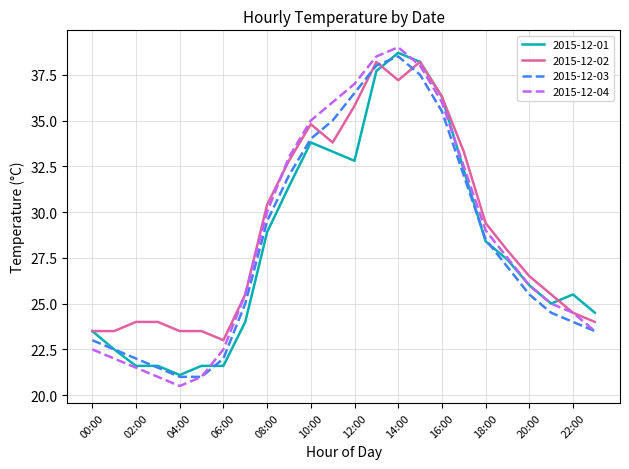

Which series has the widest spread of values?

2015-12-04